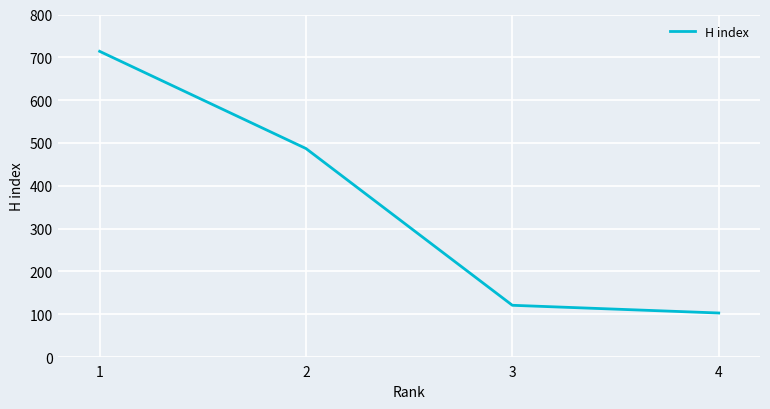

What is the approximate value at 3, to the nearest 10?

120